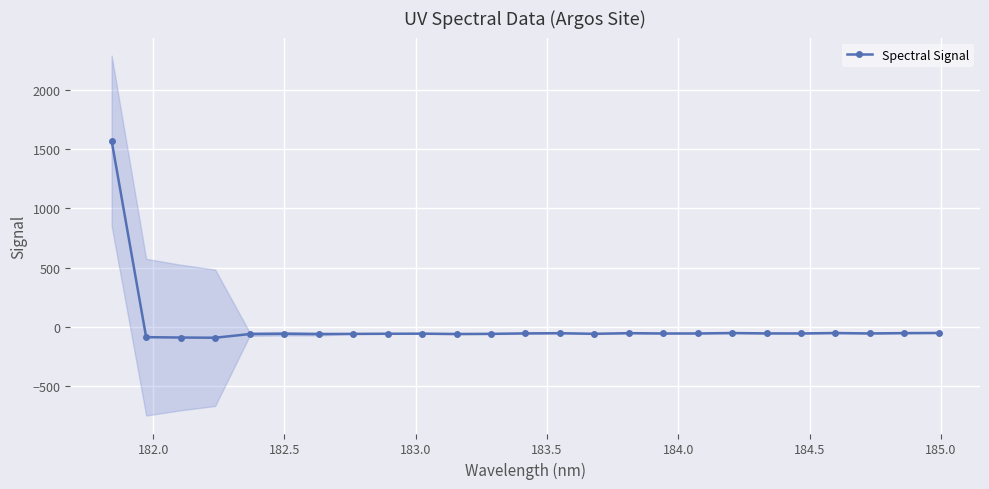

What is the minimum value for Spectral Signal?

-93.3